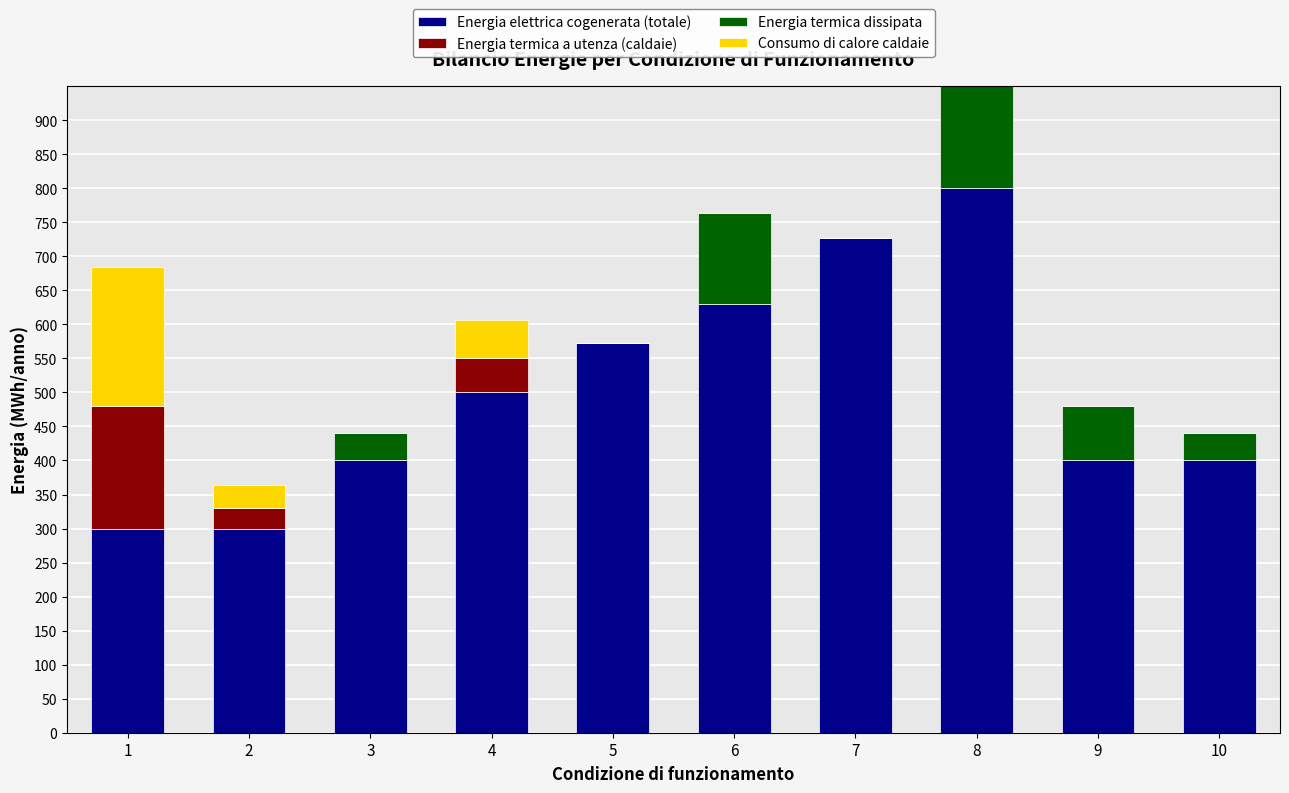

What is the maximum value for Energia termica dissipata?

230.0